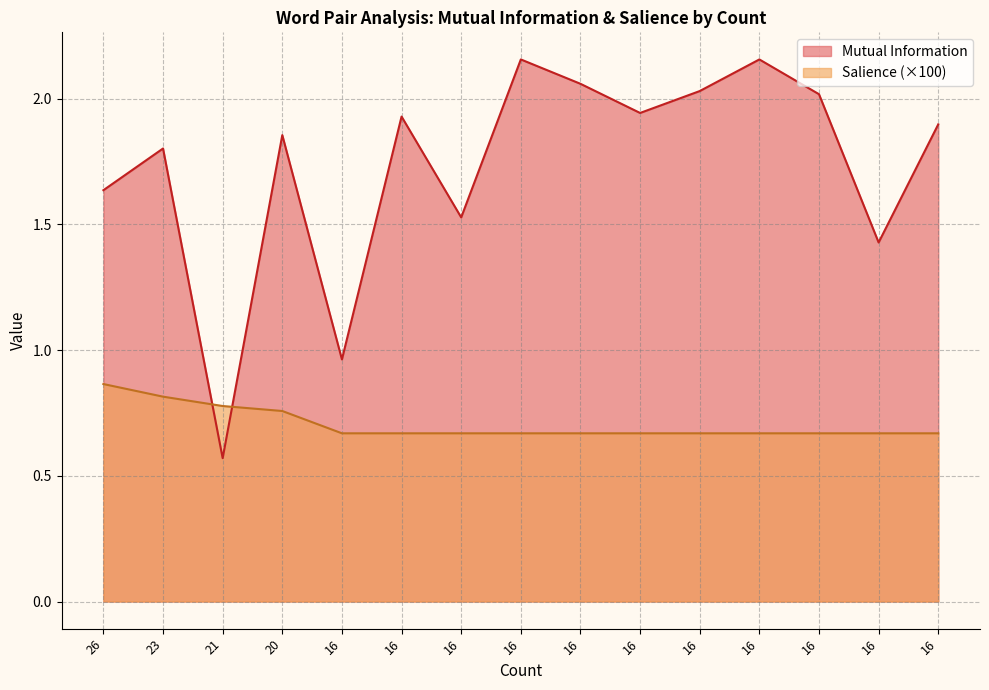

How many data points in Mutual Information are above 1?

13